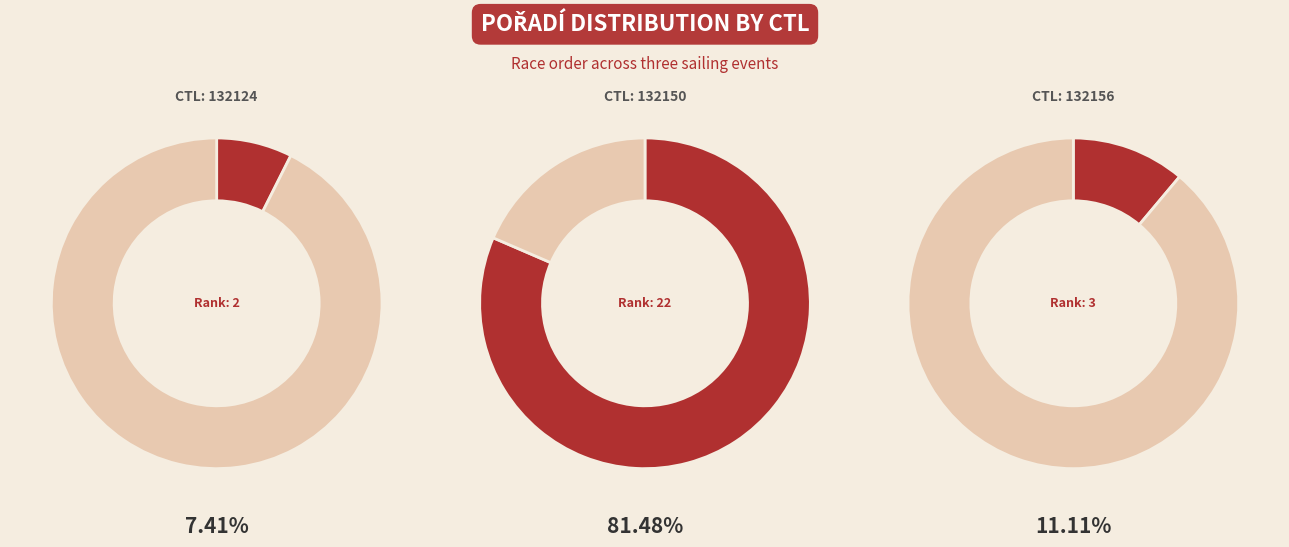

To the nearest percent, what is the difference between the largest and smallest slice percentages?

74%